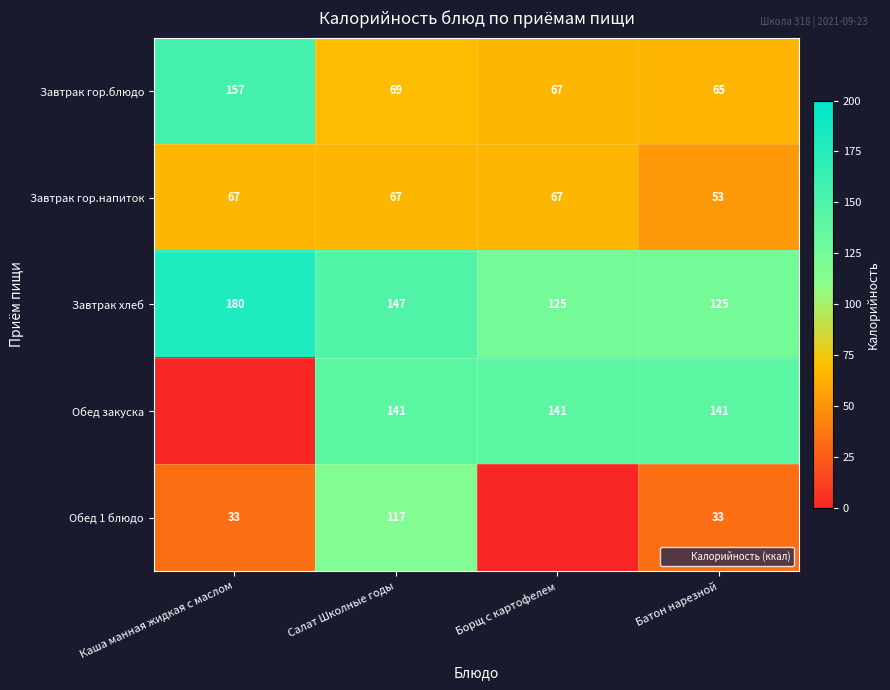

What is the sum of all Завтрак гор.напиток values?

254